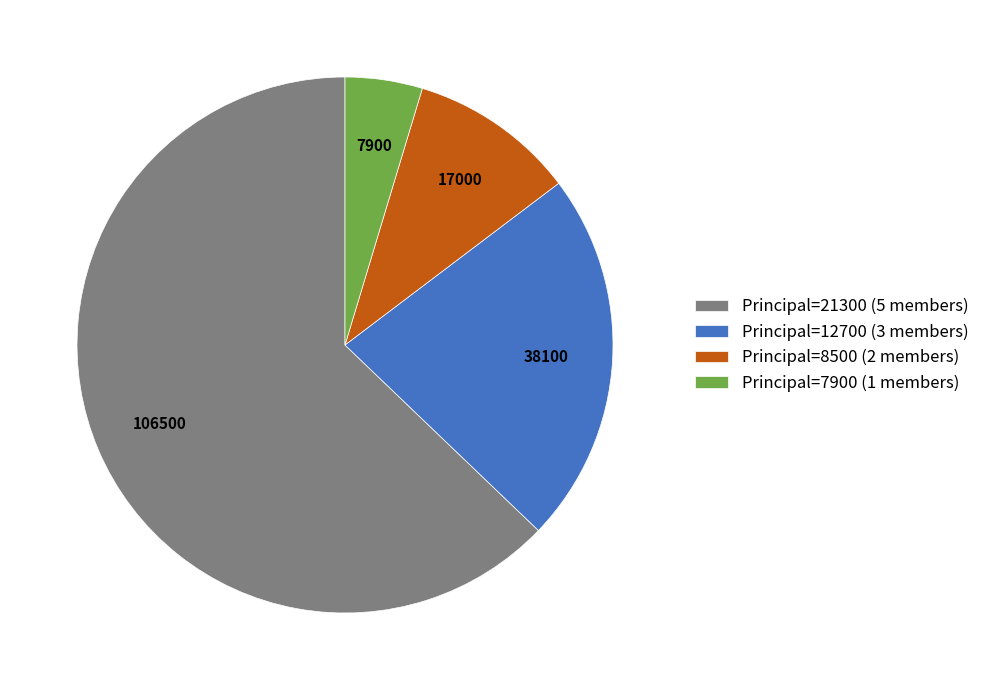

Which category has the biggest portion of the pie?

Principal=21300 (5 members)